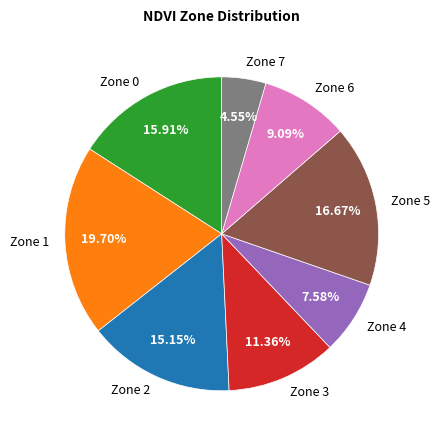

Count the number of slices in the pie.

8